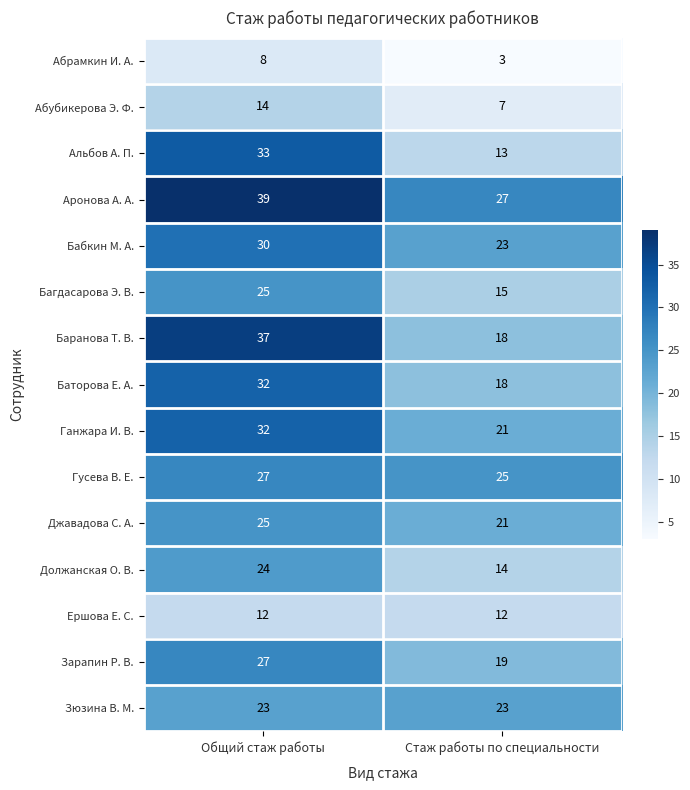

True or false: Гусева В. Е. has a value of 7 at Стаж работы по специальности.

False